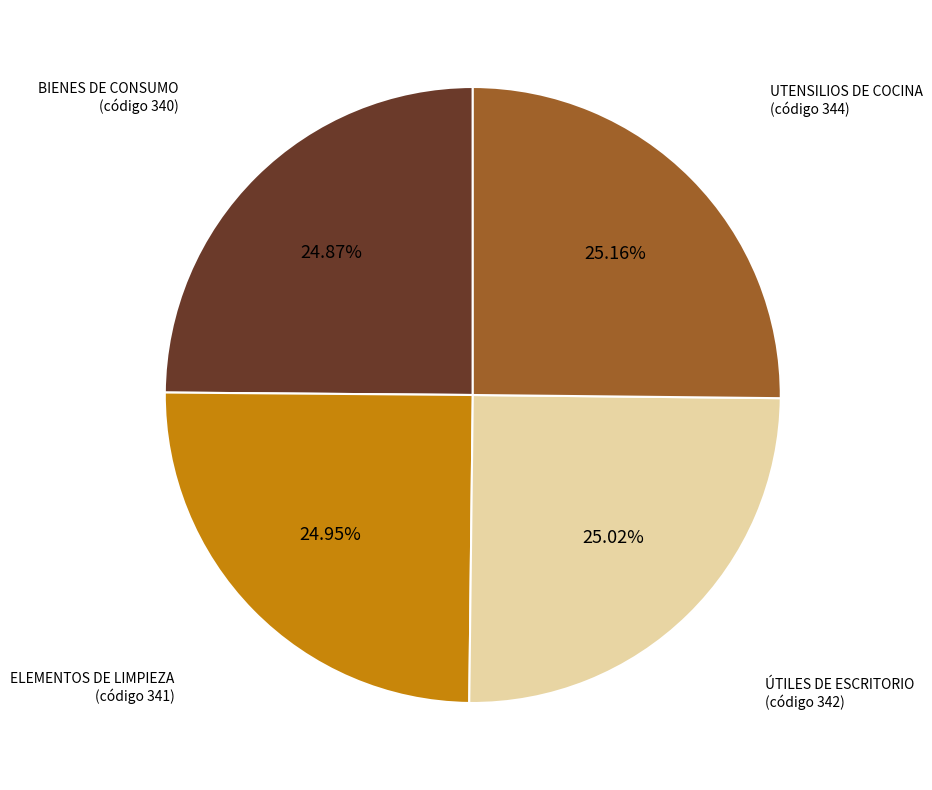

Count the number of slices in the pie.

4